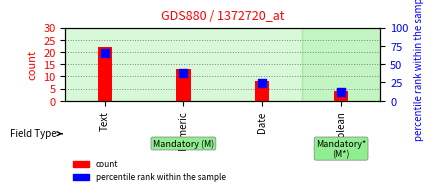

What is the change in value from Text to Date?

-41